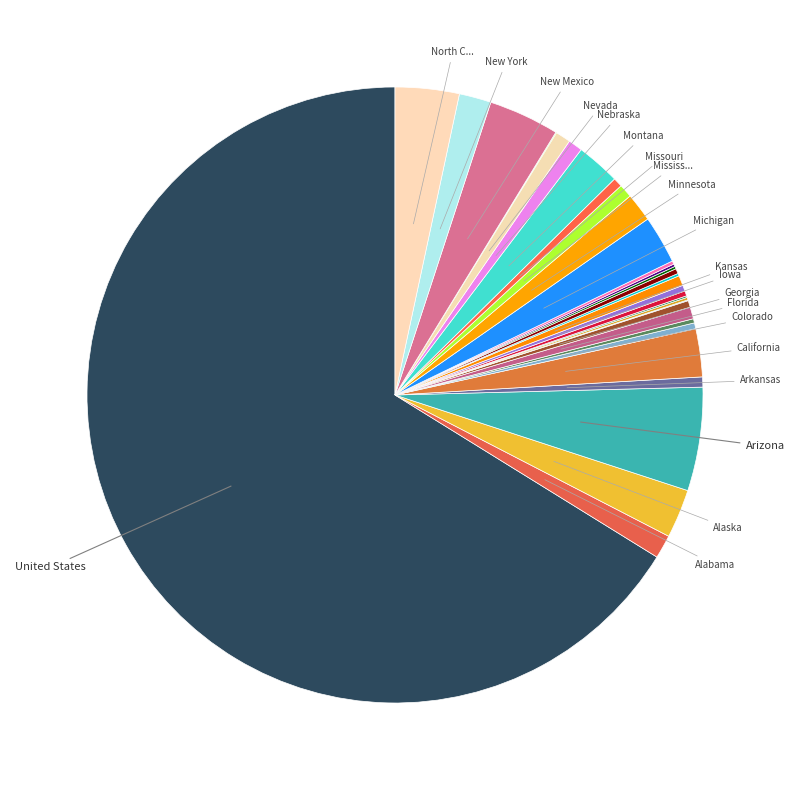

Count the number of slices in the pie.

35